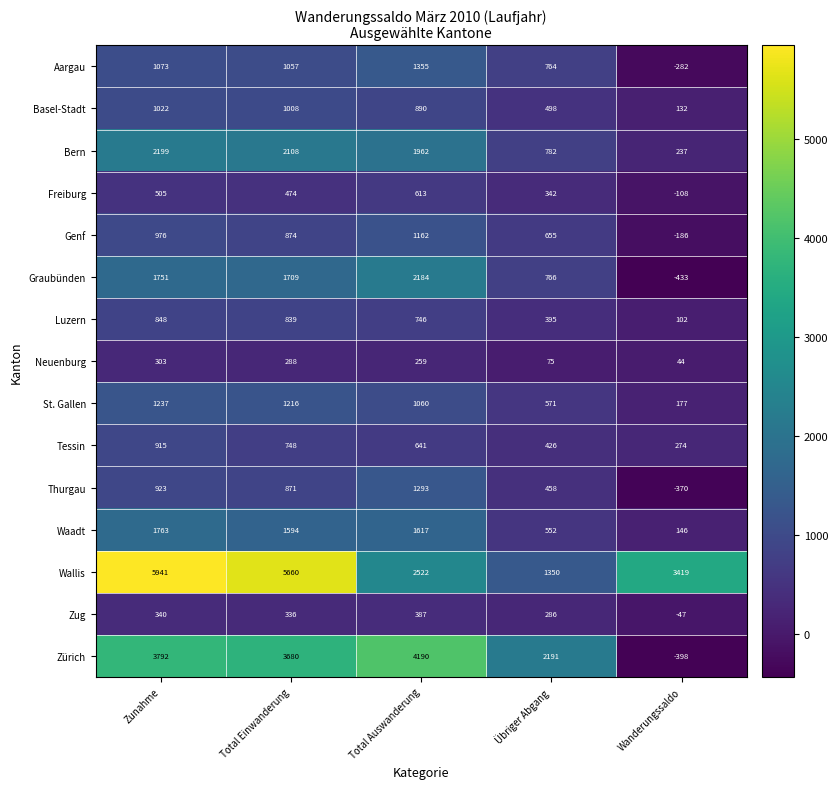

At Wanderungssaldo, list the series in order from largest to smallest.

Wallis, Tessin, Bern, St. Gallen, Waadt, Basel-Stadt, Luzern, Neuenburg, Zug, Freiburg, Genf, Aargau, Thurgau, Zürich, Graubünden